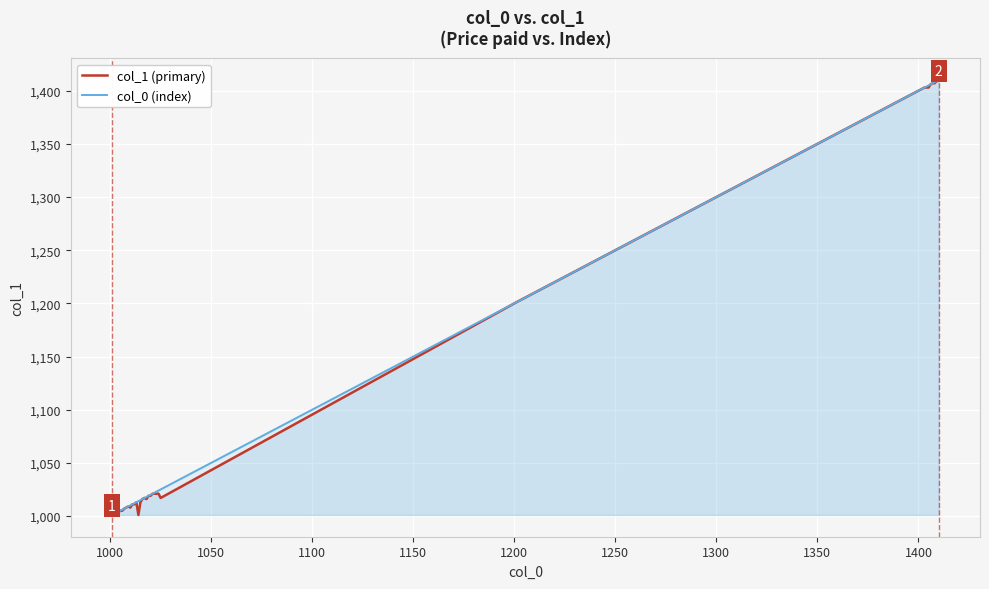

What is the highest value of the col_1 (primary) series?

1410